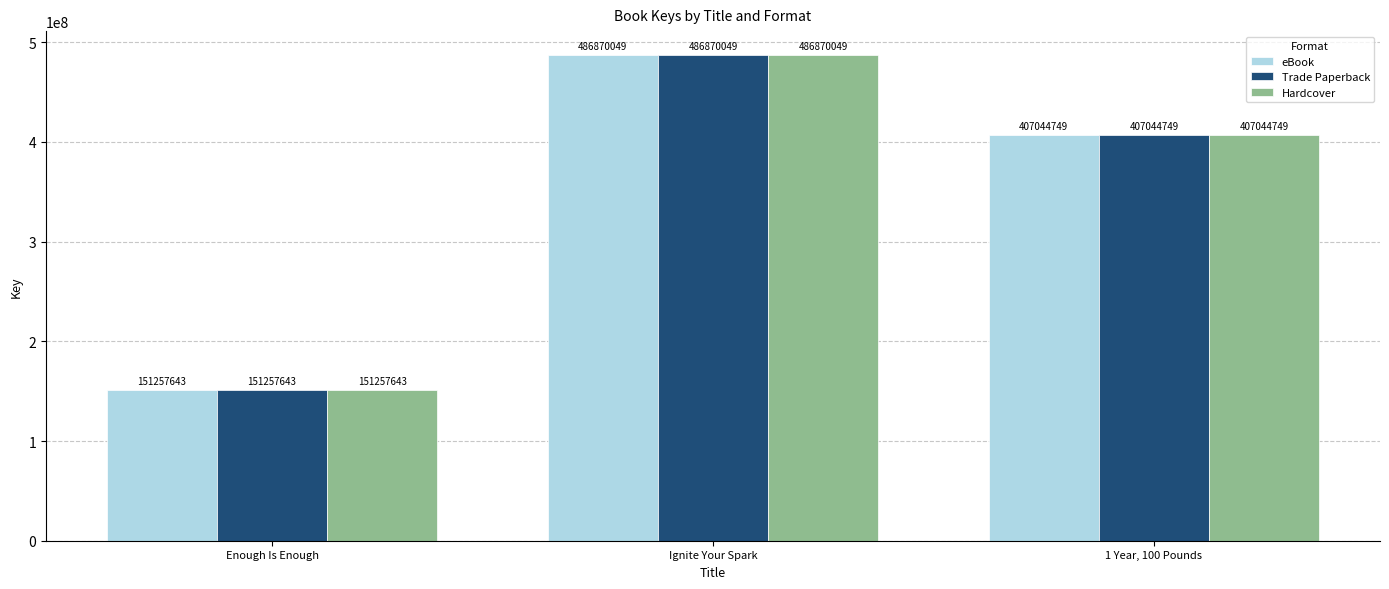

Is it true that Hardcover equals 663241210 at 1 Year, 100 Pounds?

False